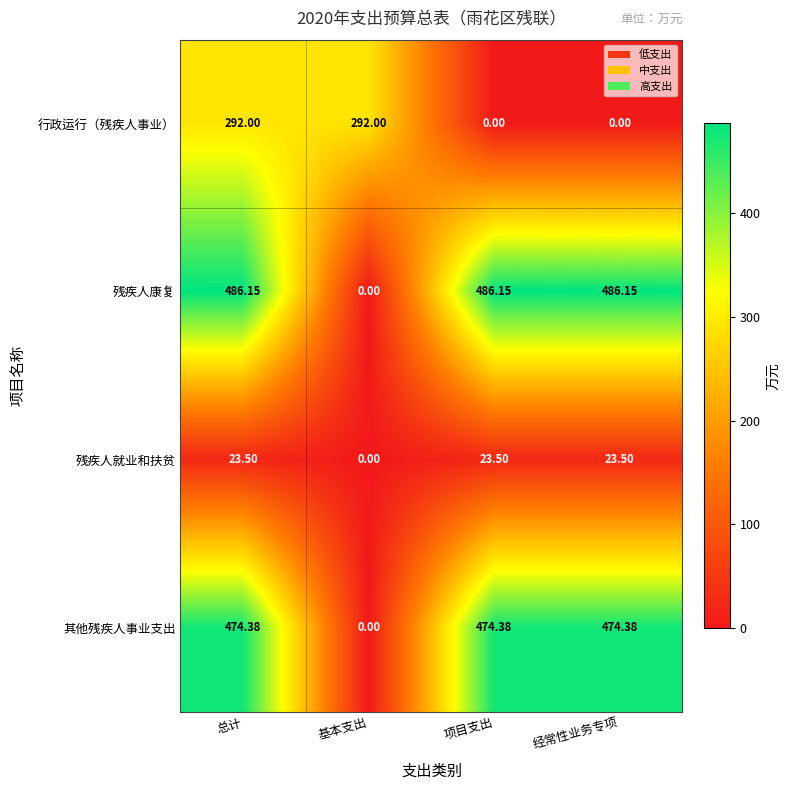

Between 总计 and 项目支出, which series saw the biggest shift?

行政运行（残疾人事业）